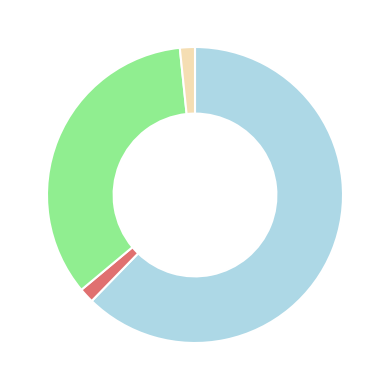

Does any single category account for the majority?

Yes